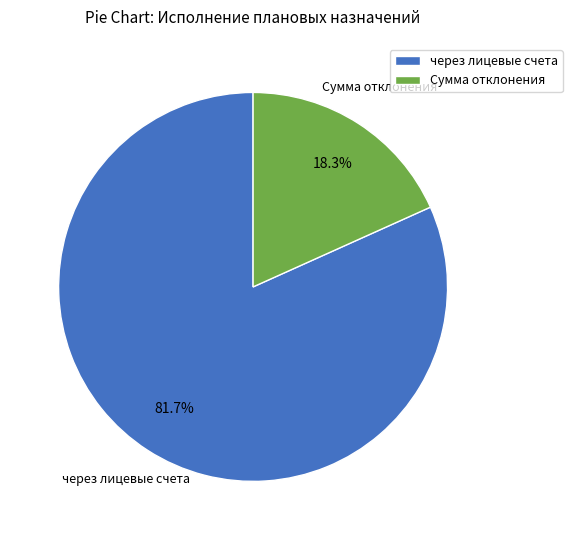

How many segments does this pie chart have?

2